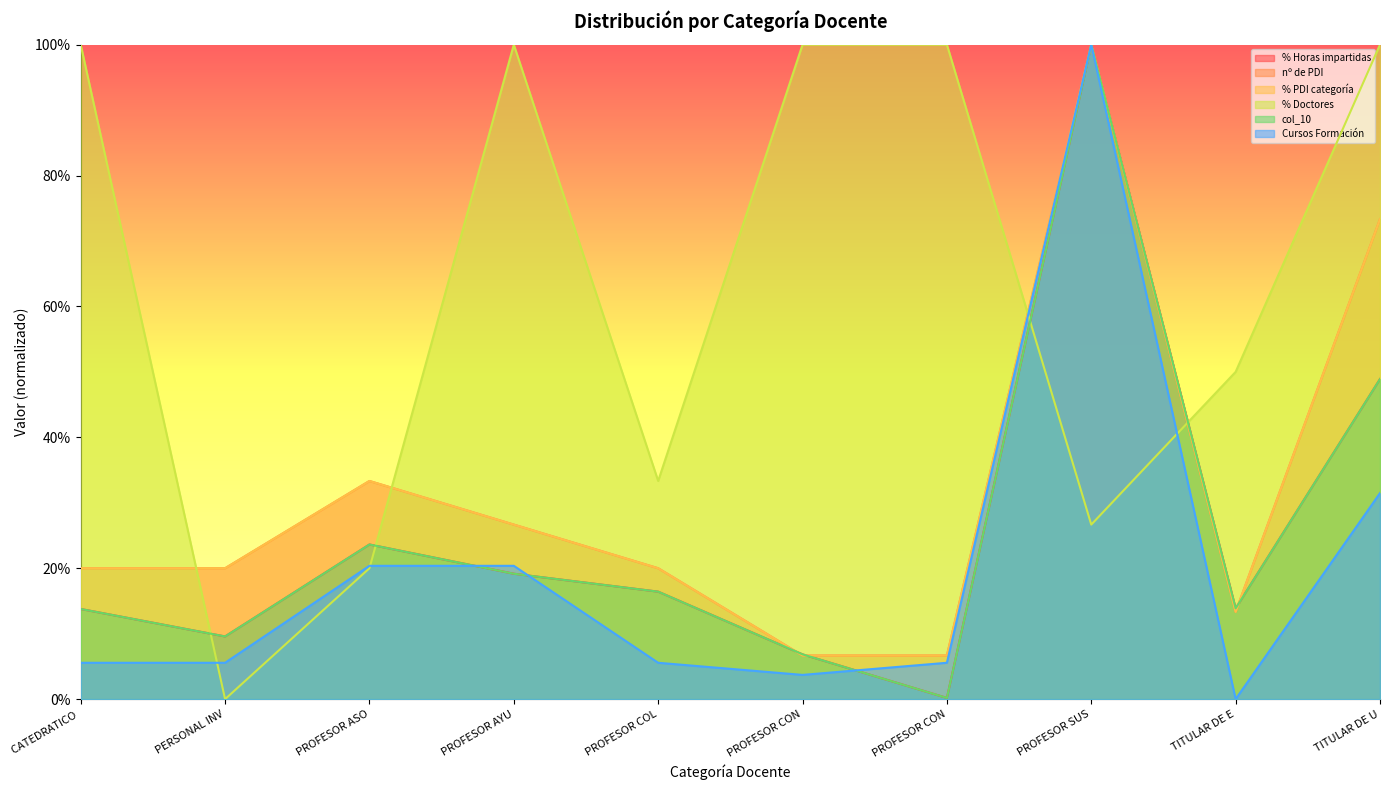

Which series changed the most between CATEDRATICO and PROFESOR AYU?

Cursos Formación